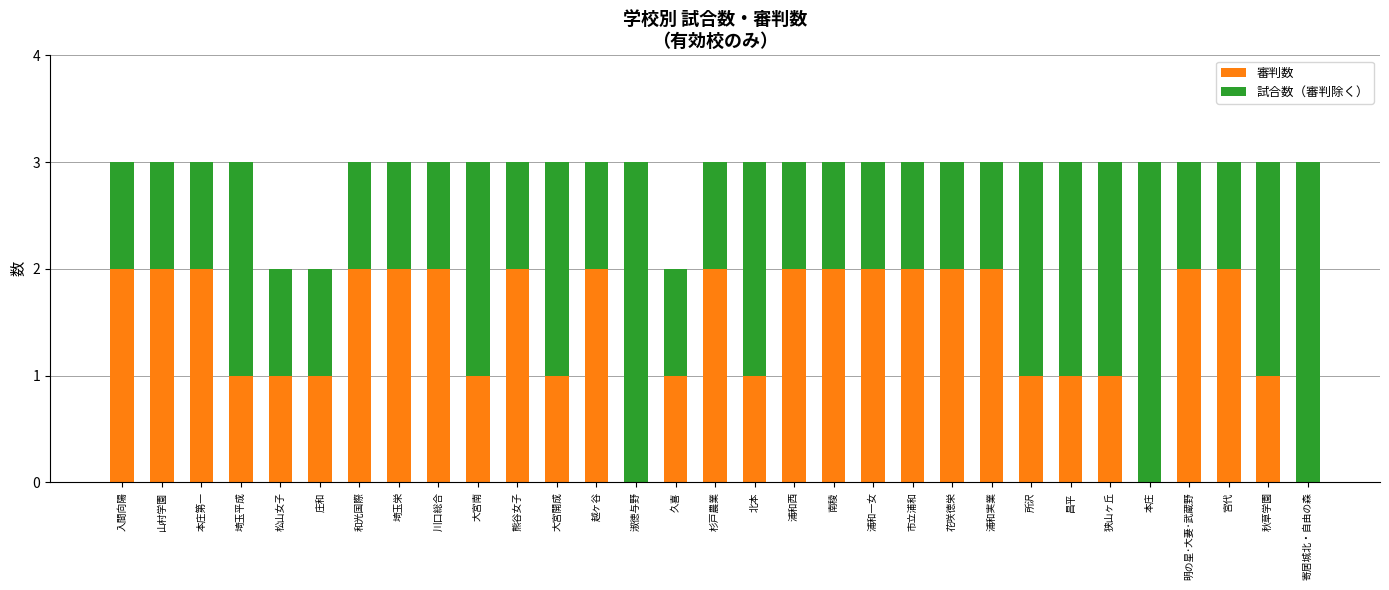

What is the total value across all series at 埼玉栄?

3